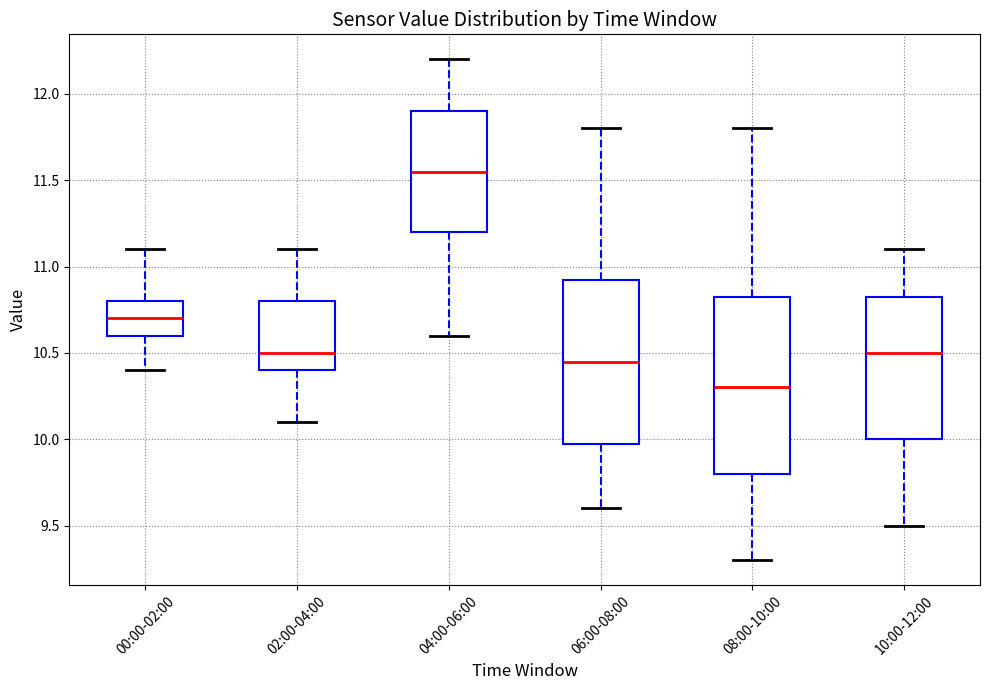

Which box is the tallest, from its lower edge to its upper edge?

08:00-10:00